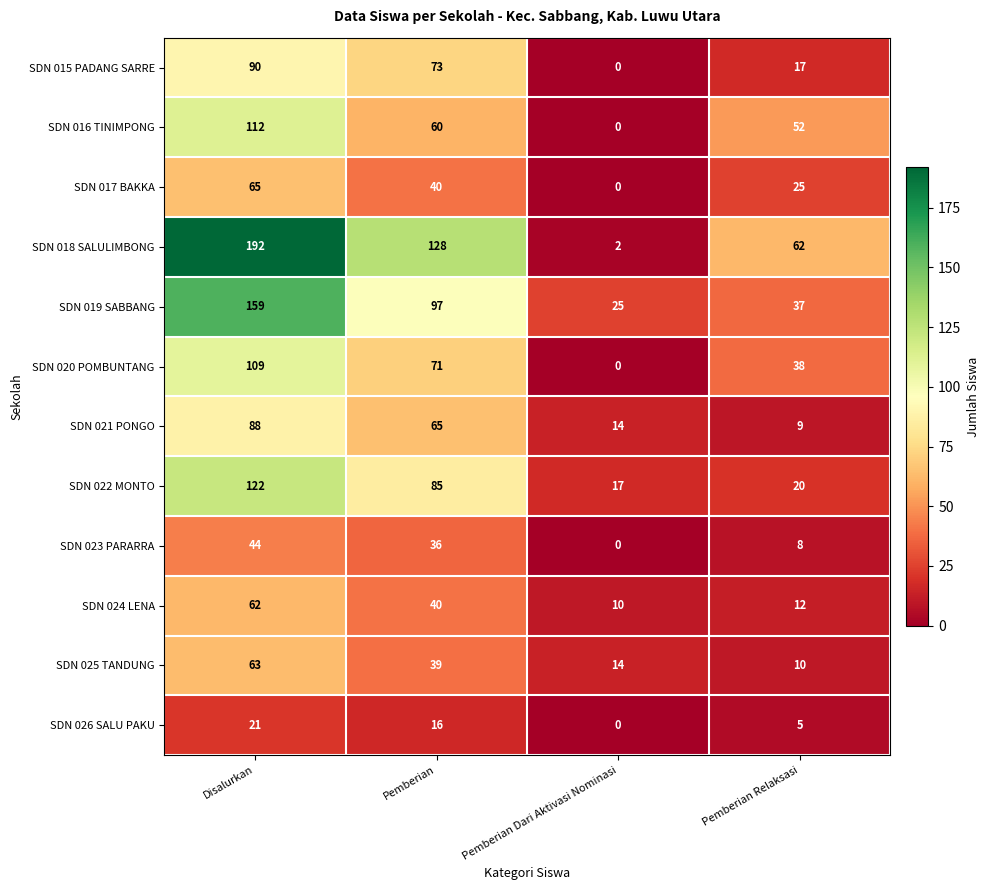

True or false: SDN 017 BAKKA has a value of 70 at Pemberian.

False